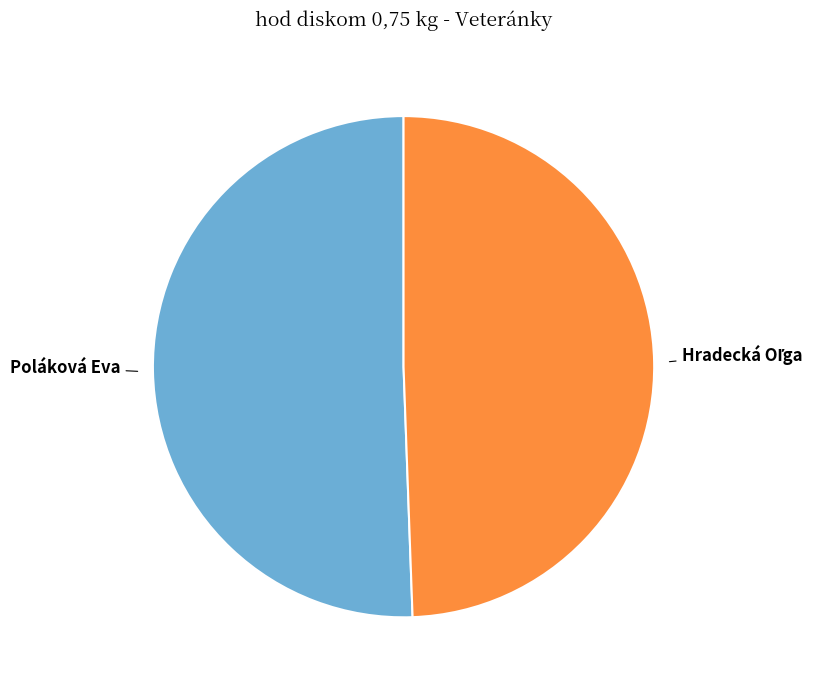

What is the majority slice?

Poláková Eva